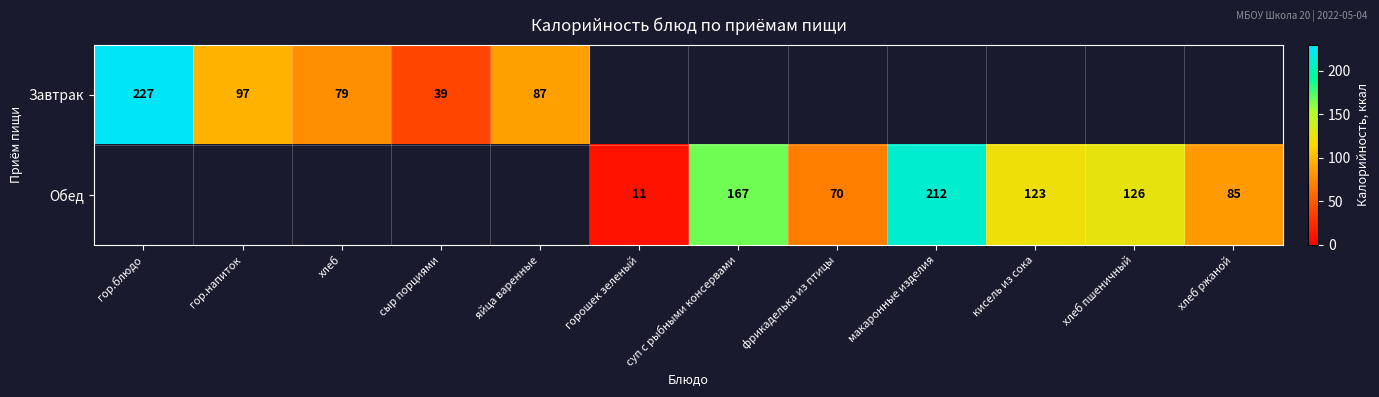

The value of Завтрак at гор.блюдо is 141.1. True or false?

False